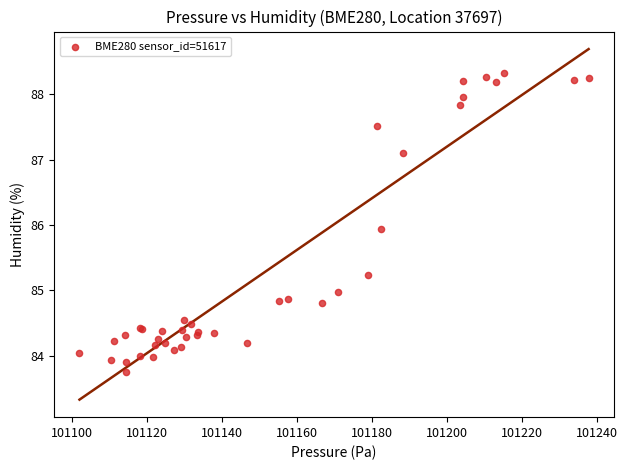

What Y value in the scatter plot is closest to 86?

85.9